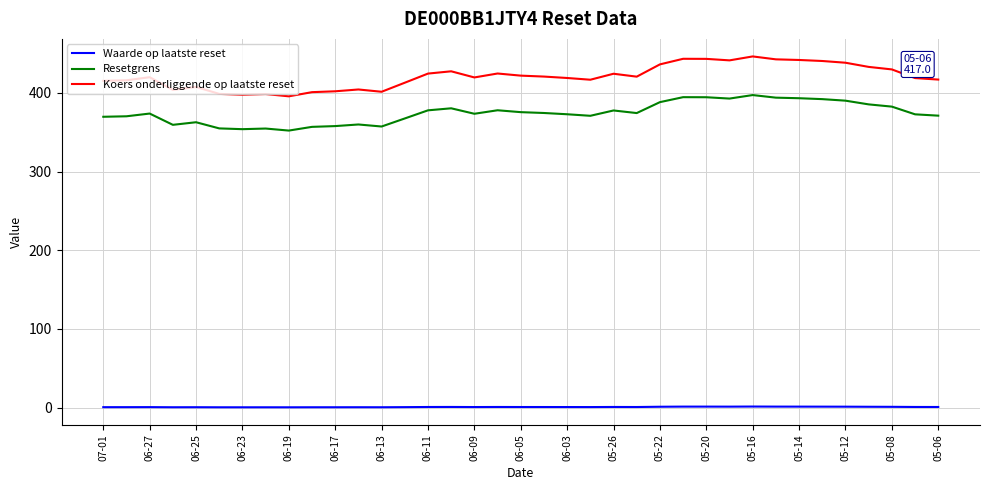

What is the sum of all Koers onderliggende op laatste reset values?

15569.3